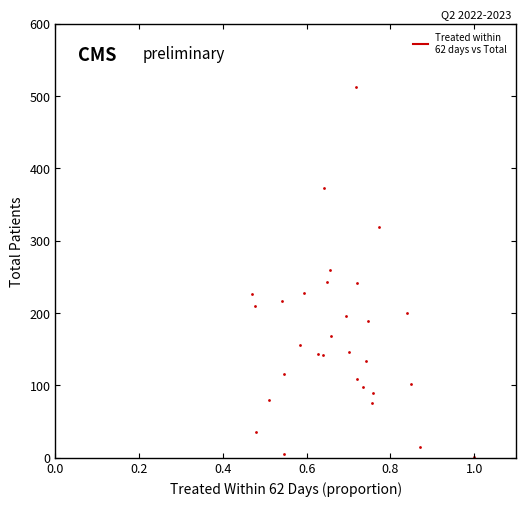

What is the range of X values (max minus min)?

0.5